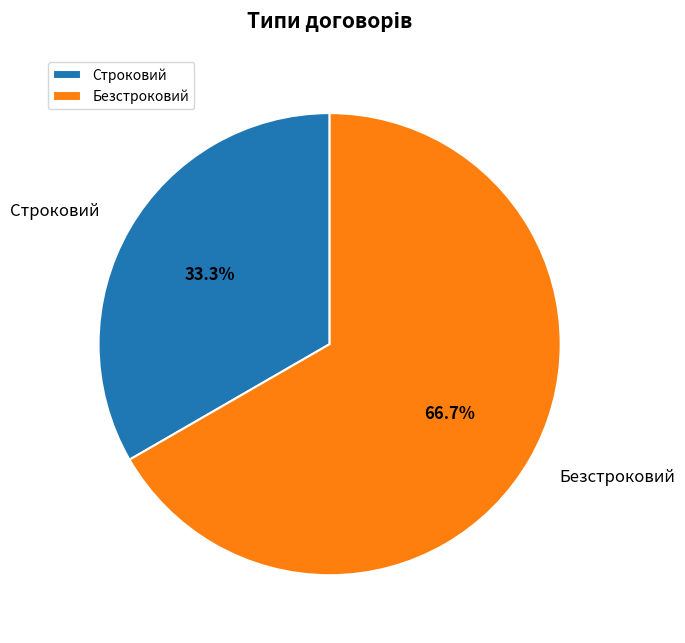

Do Безстроковий and Строковий together represent more than half of the pie?

Yes